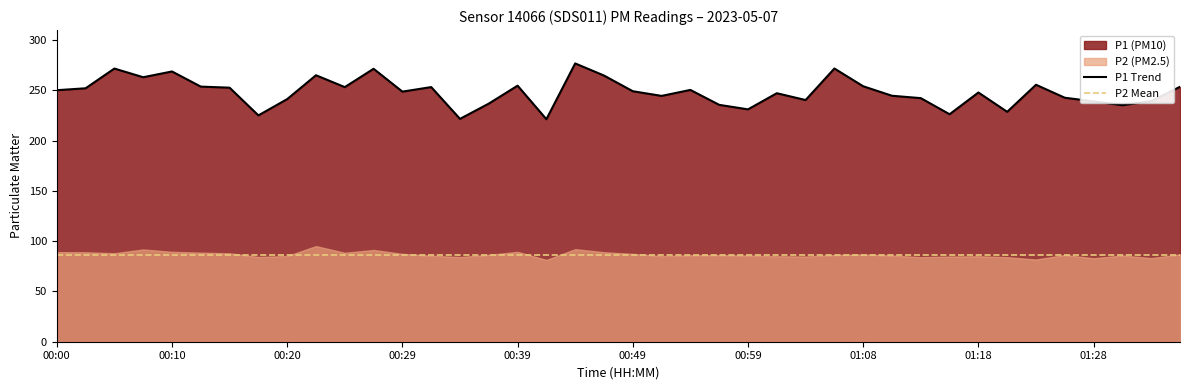

Where is the first local maximum?

00:05